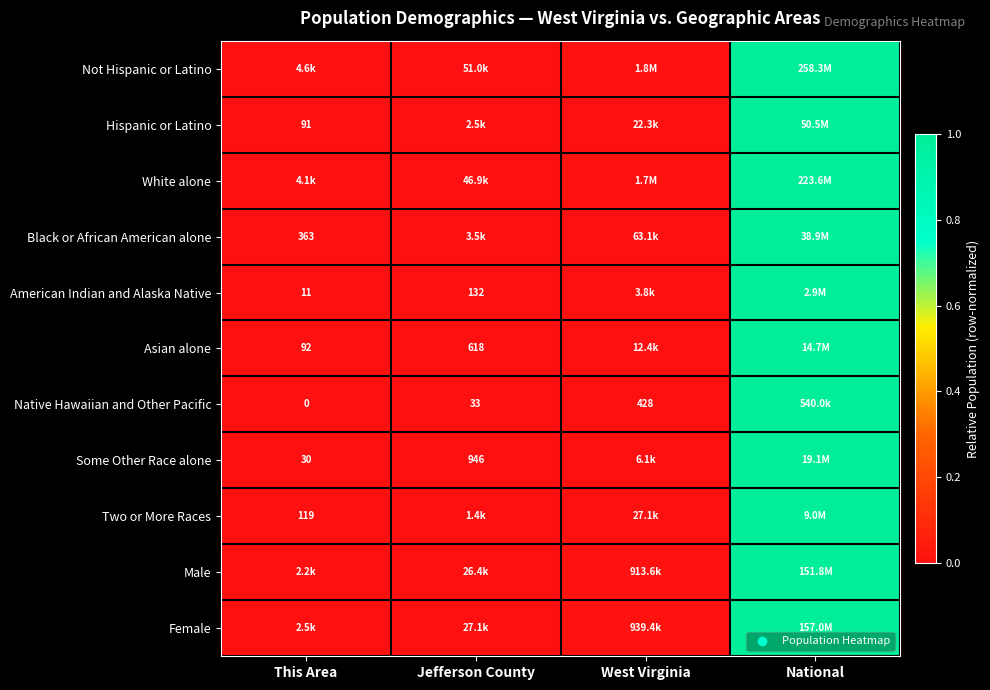

What is the sum of all Two or More Races values?

1.0